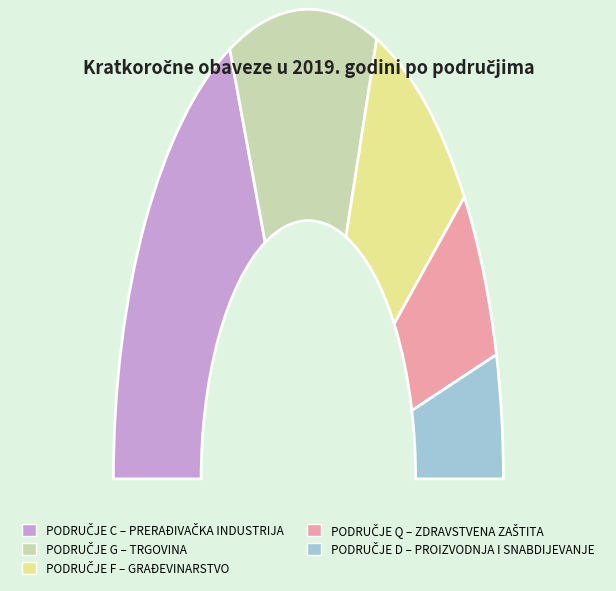

Is it true that PODRUČJE G – TRGOVINA NA VELIKO I NA MALO is 25% of the pie?

True